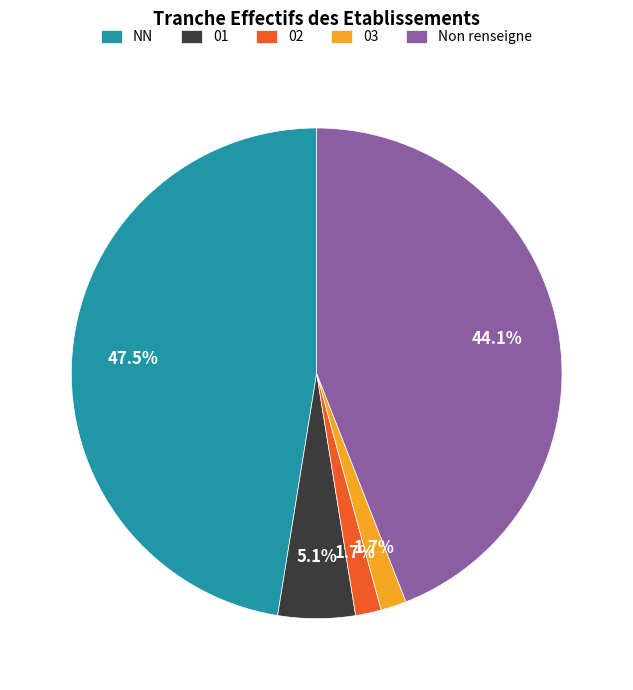

What is the total percentage of 02 and Non renseigne?

45.8%